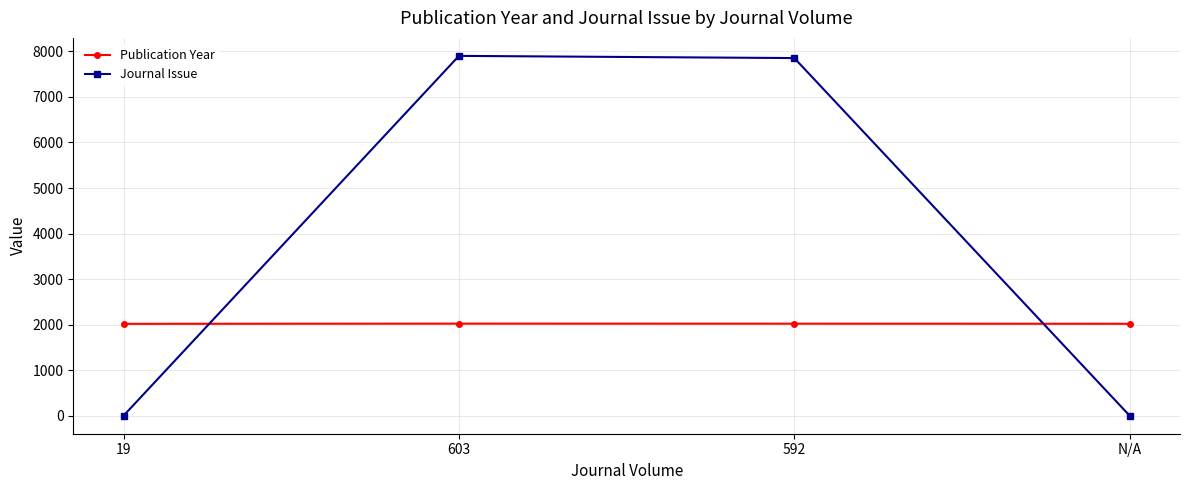

Which series has the widest spread of values?

Journal Issue